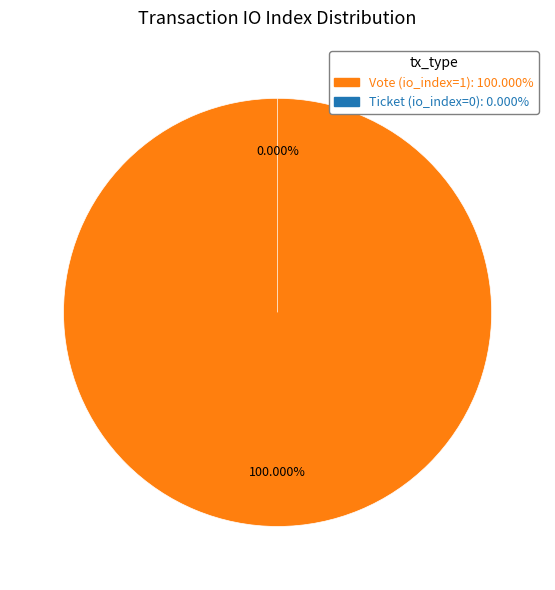

Does Ticket (io_index=0) account for over 50% of the chart?

No